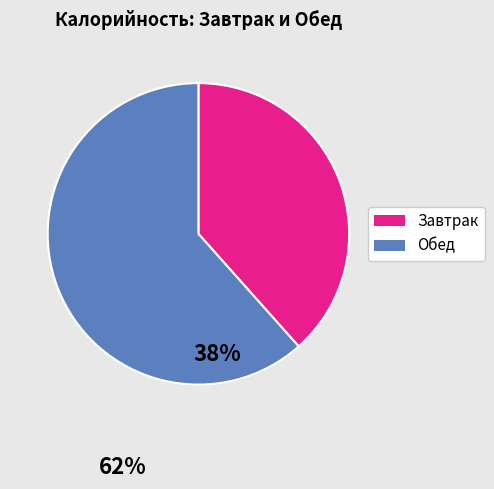

Is the sum of Завтрак and Обед greater than half?

Yes